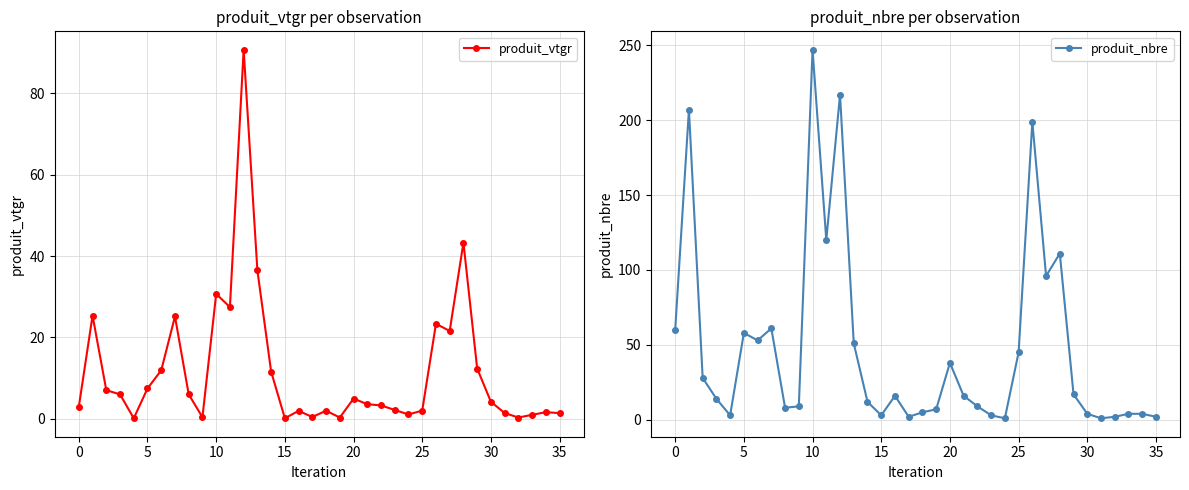

Rank the series by their average value, from highest to lowest.

produit_nbre, produit_vtgr